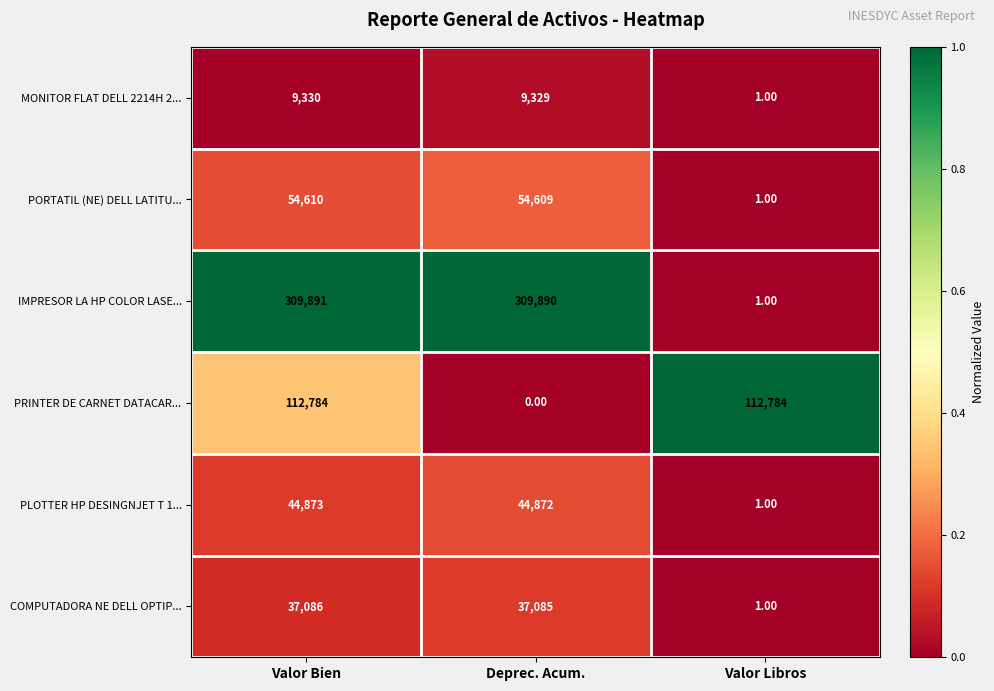

At how many categories does at least one series exceed 0?

3